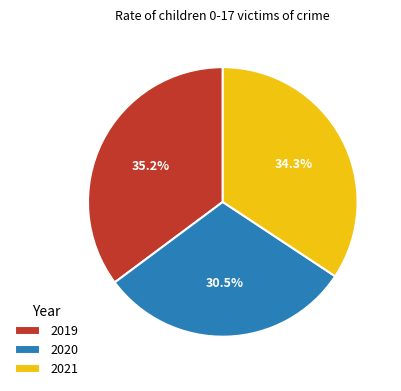

Combined, do 2019 and 2020 account for over 50%?

Yes